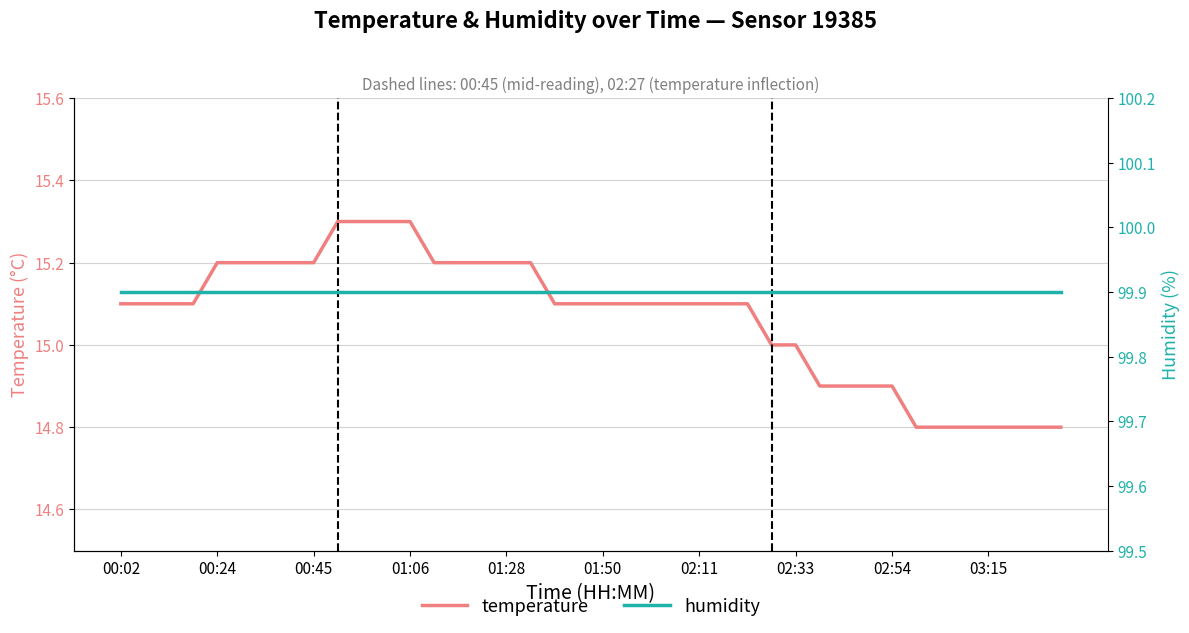

True or false: temperature and humidity intersect in this chart.

False